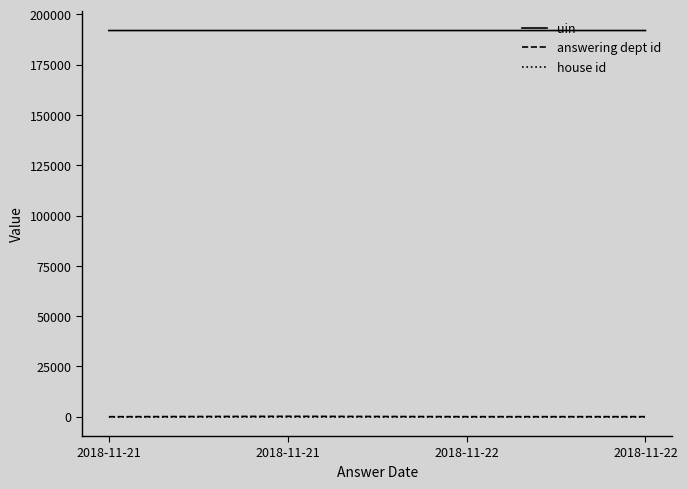

What is the total value across all series at 2018-11-21?

191924